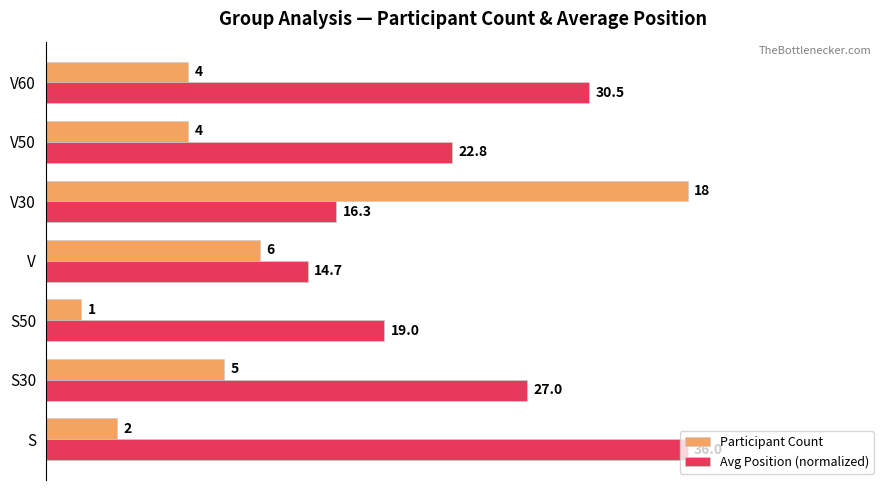

What are all the series names shown in the legend?

Participant Count, Avg Position (normalized)